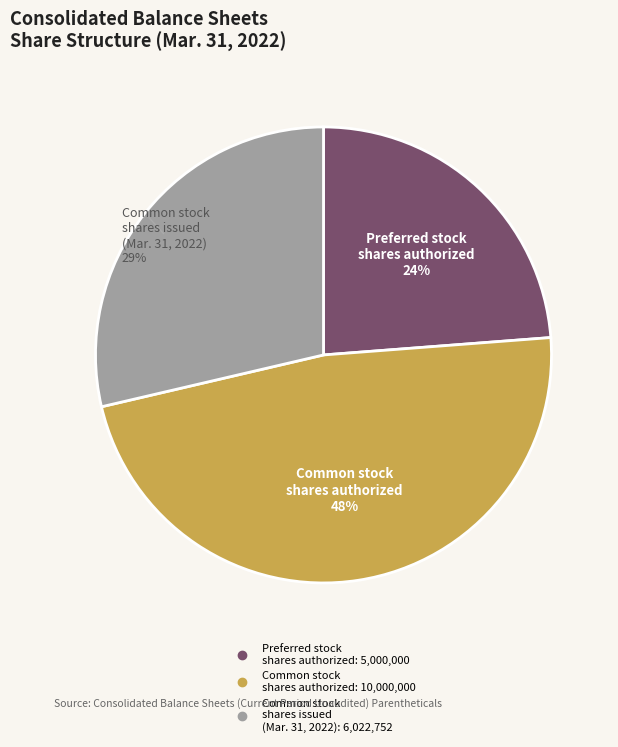

Does any single category account for the majority?

No